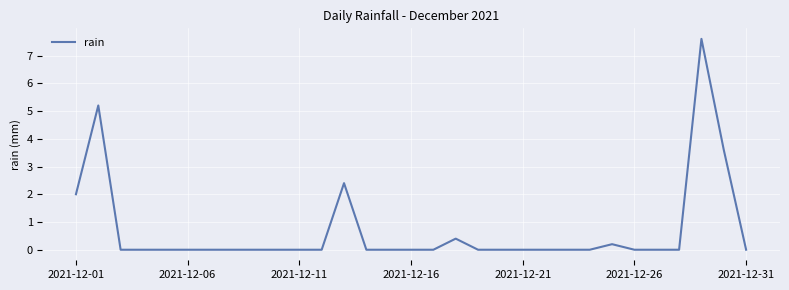

What is the maximum value shown in the chart?

7.6